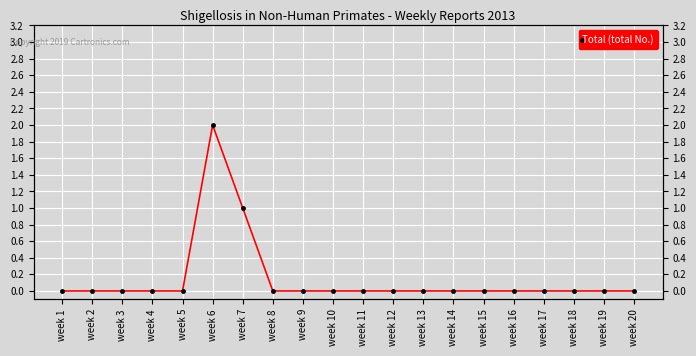

How many distinct data groups are displayed?

1